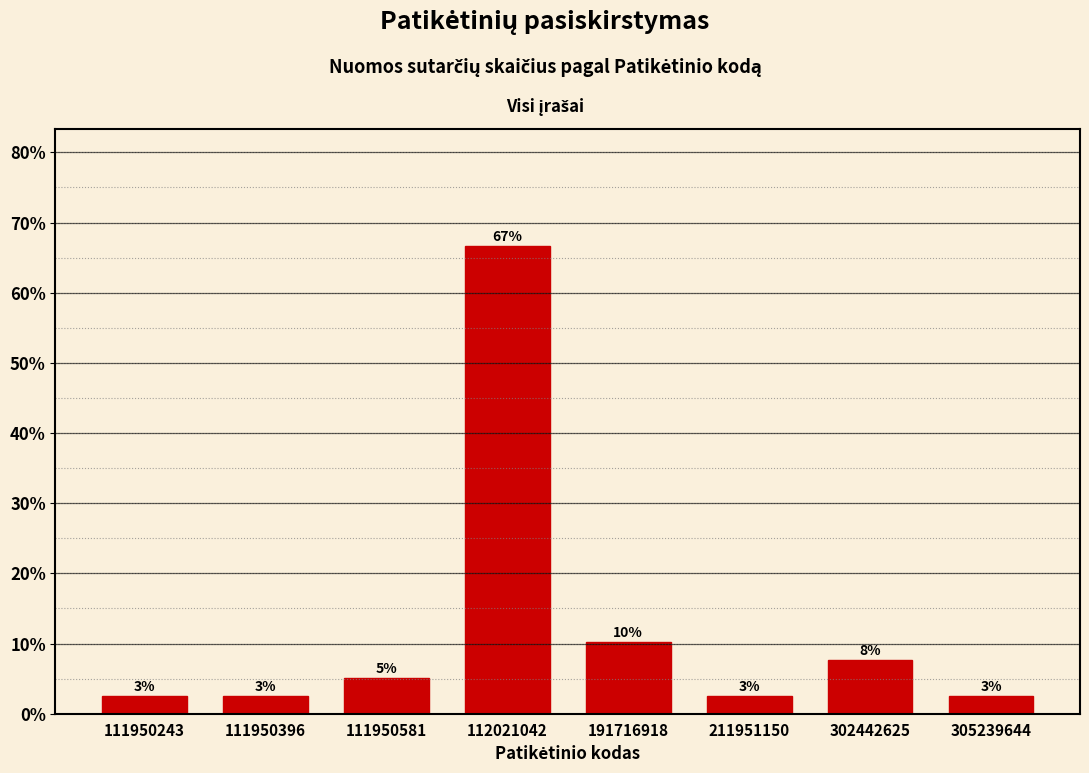

How many bars are there in total?

8